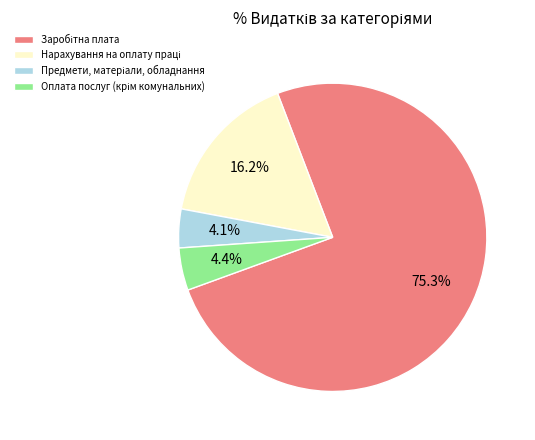

Is there a majority slice in this chart?

Yes